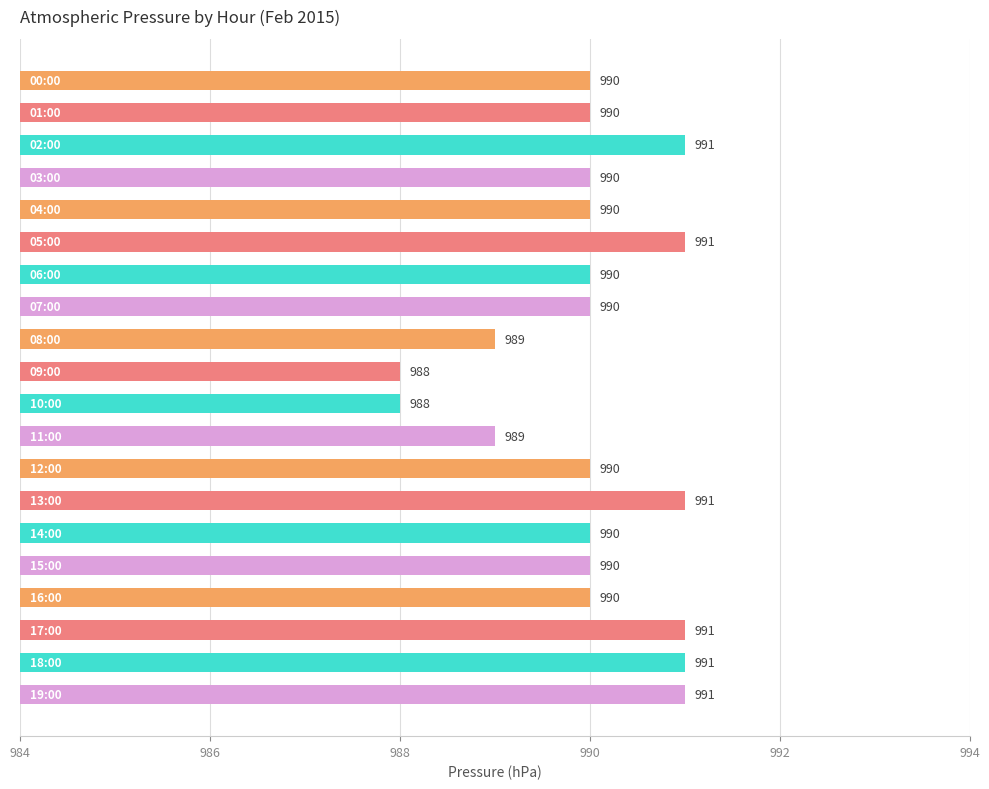

What is the smallest value displayed?

988